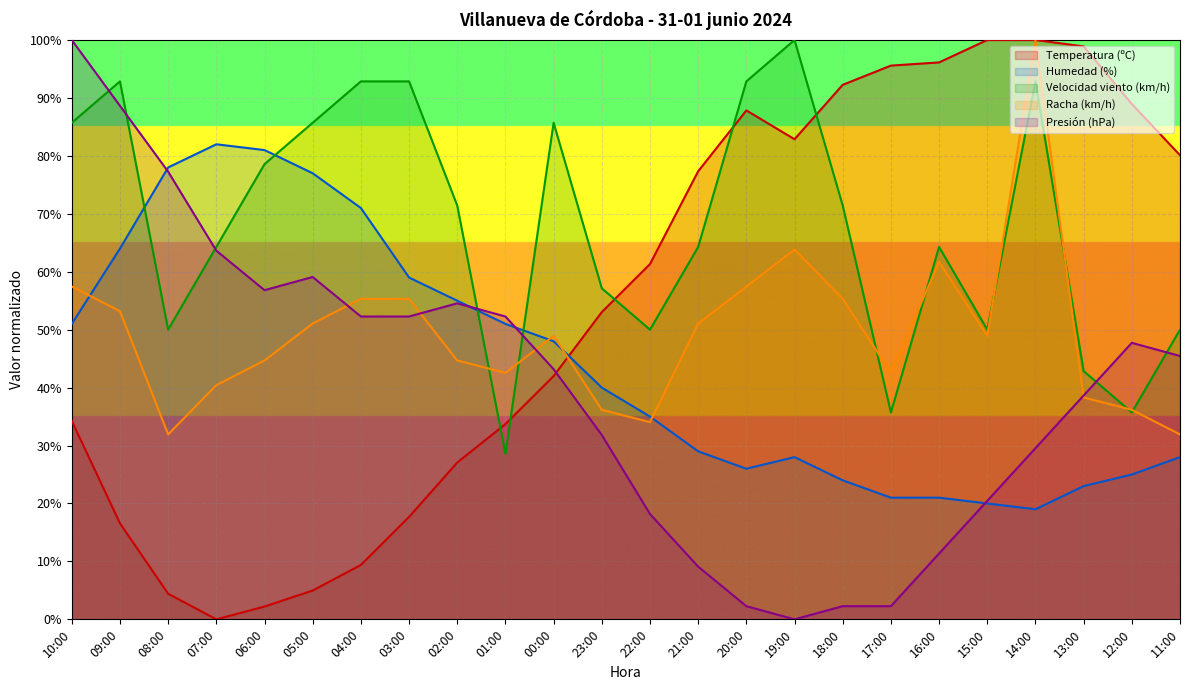

True or false: Temperatura (ºC) has a value of 6.7 at 09:00.

False